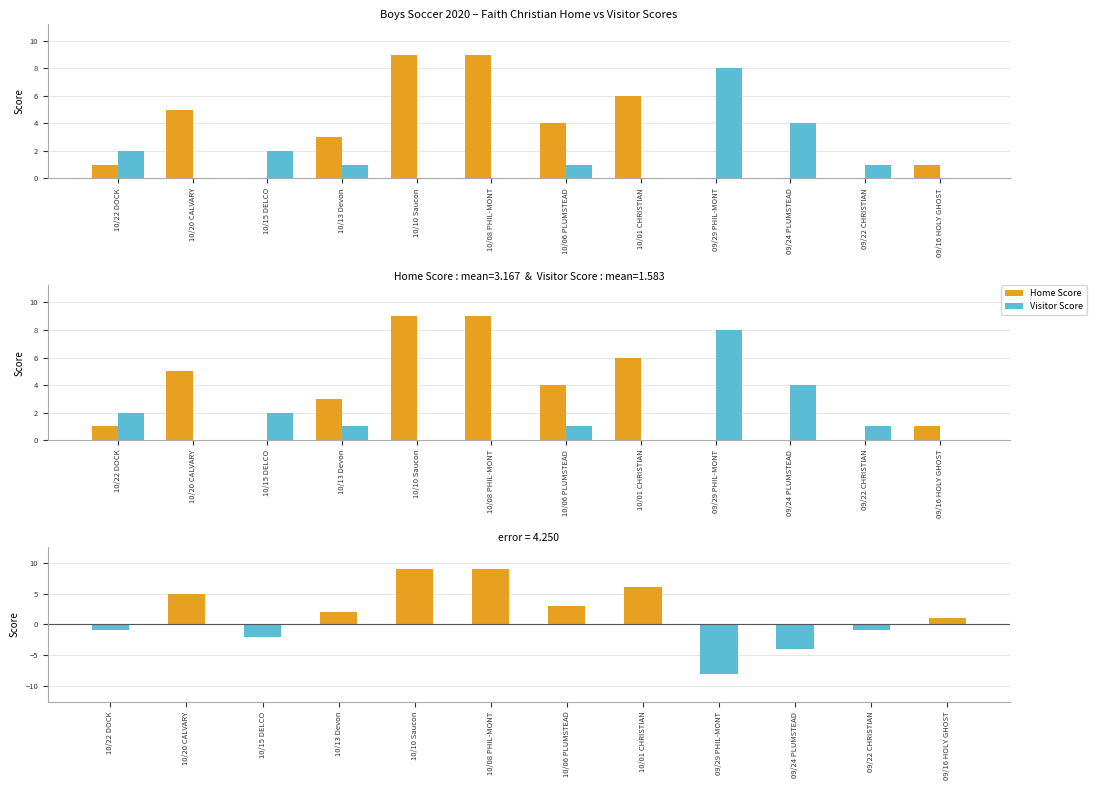

At how many categories does at least one series exceed -7?

12